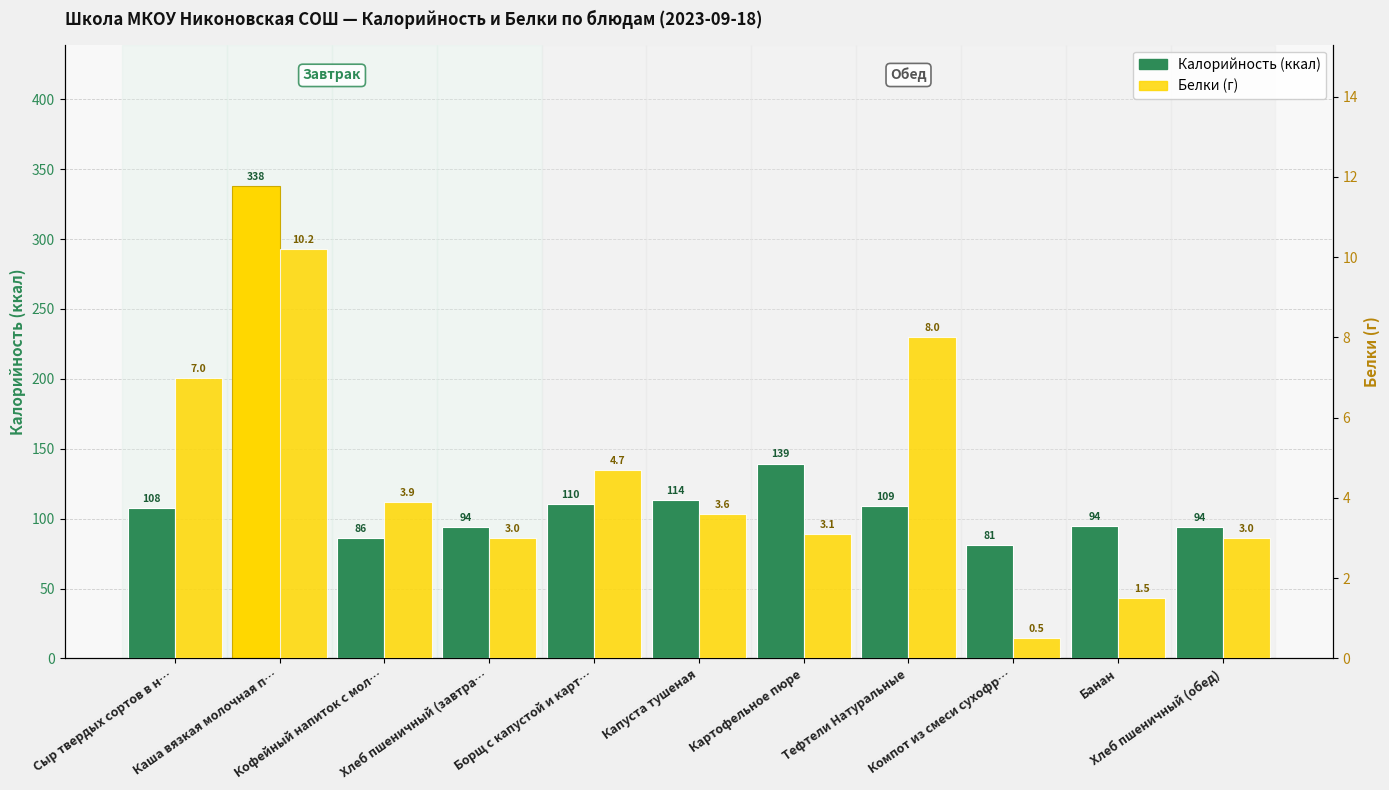

Are the bars grouped side by side (vs. stacked)?

Yes